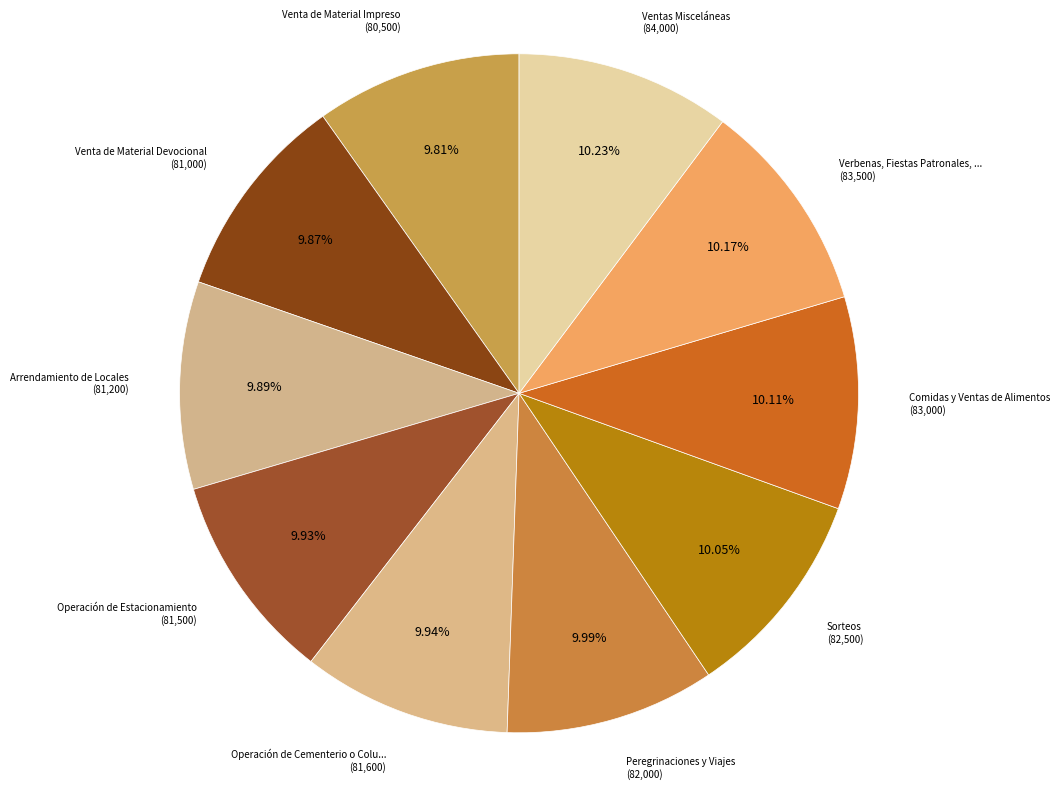

Rank the categories by value from highest to lowest.

Ventas Misceláneas, Verbenas, Fiestas Patronales, Conciertos, Comidas y Ventas de Alimentos, Sorteos, Peregrinaciones y Viajes, Operación de Cementerio o Columbario, Operación de Estacionamiento, Arrendamiento de Locales, Venta de Material Devocional, Venta de Material Impreso